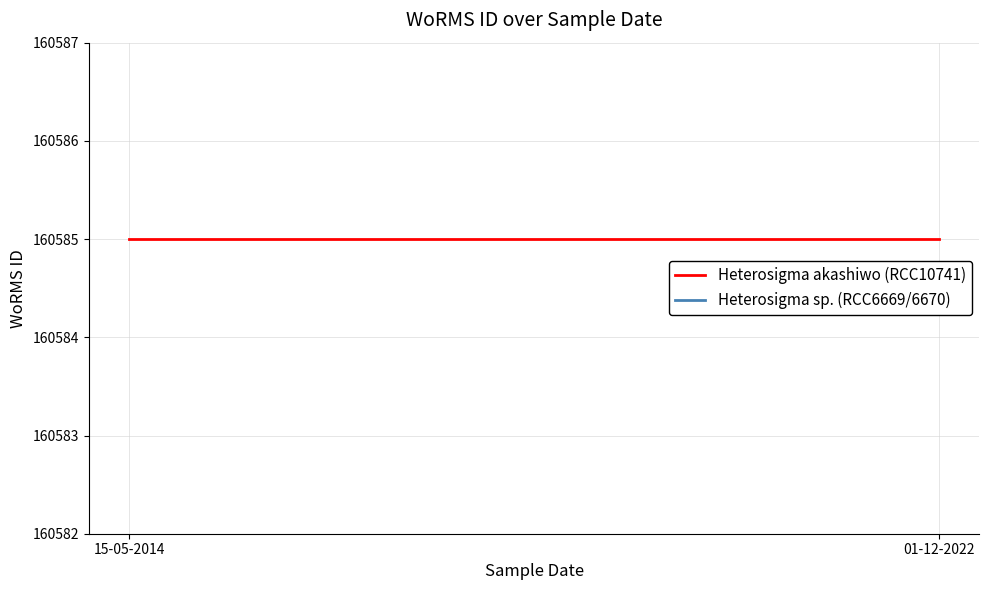

What is the spread (max minus min) of values at 15-05-2014?

1